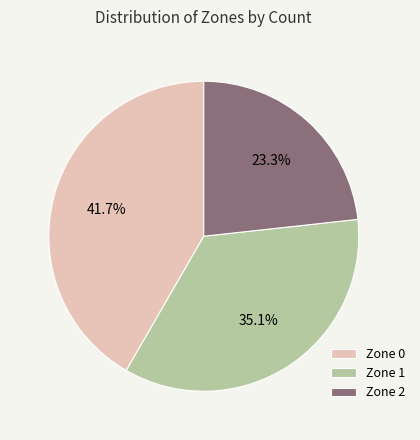

Combined, what portion of the pie is Zone 0 and Zone 2?

64.9%